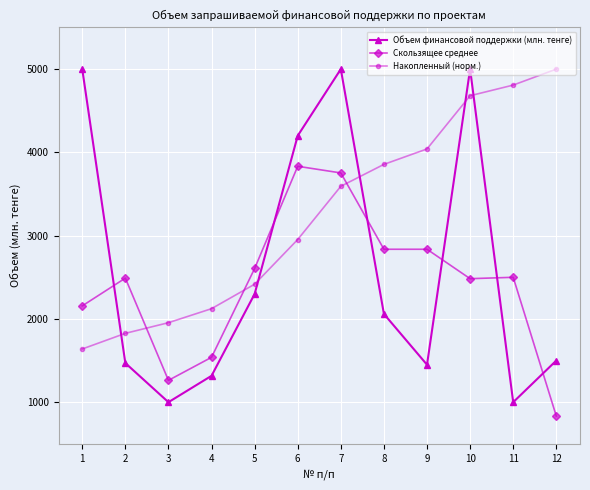

Read the Скользящее среднее value at 10.

2483.3